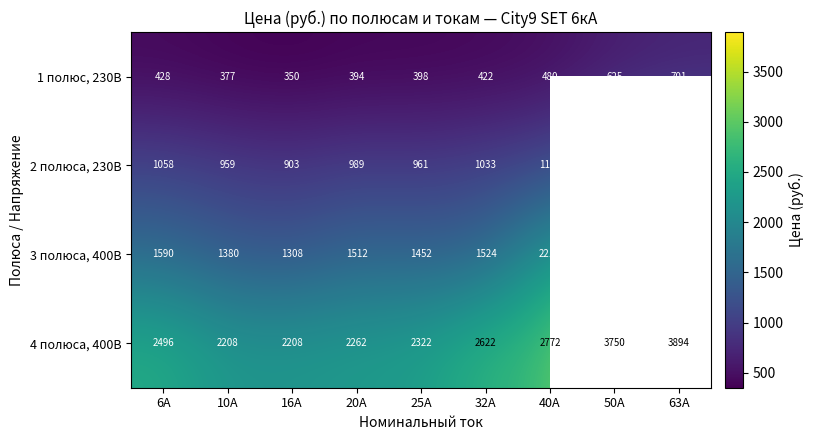

What is the spread (max minus min) of values at 25А?

1924.0